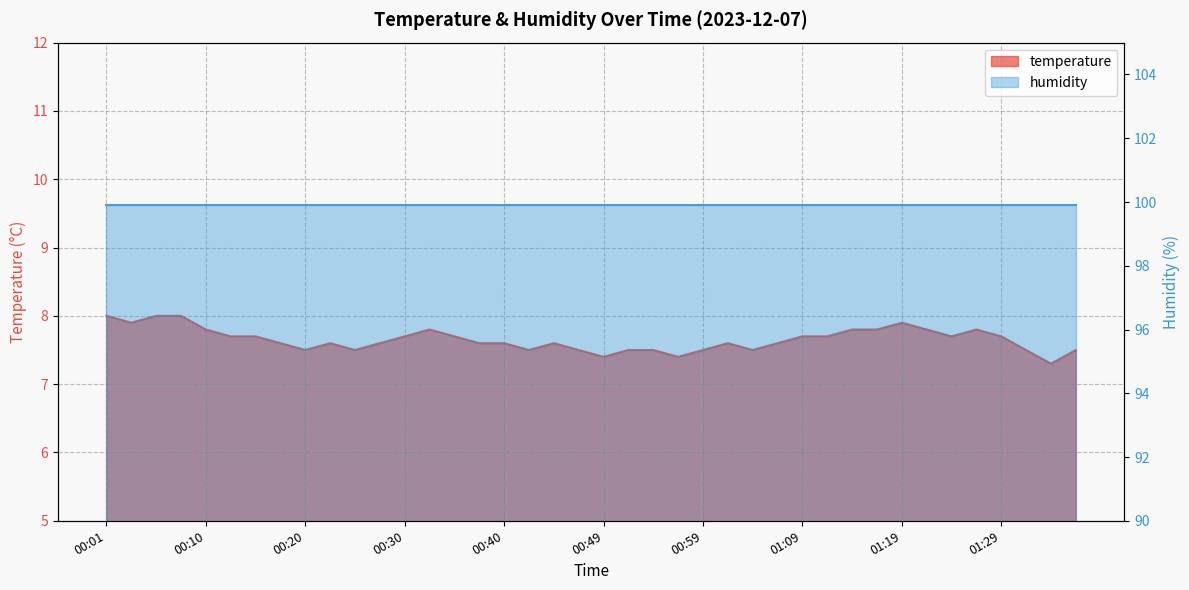

Reading left to right, what are all the values shown in this chart?

8.0	7.9	8.0	8.0	7.8	7.7	7.7	7.6	7.5	7.6	7.5	7.6	7.7	7.8	7.7	7.6	7.6	7.5	7.6	7.5	7.4	7.5	7.5	7.4	7.5	7.6	7.5	7.6	7.7	7.7	7.8	7.8	7.9	7.8	7.7	7.8	7.7	7.5	7.3	7.5